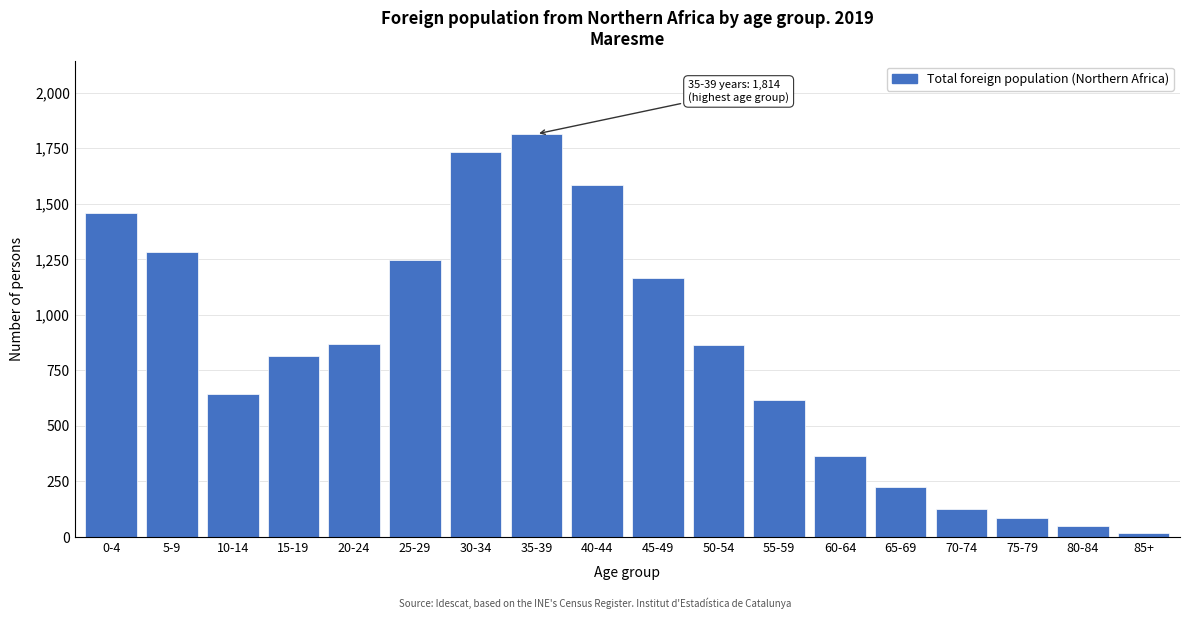

What is the ratio of the value at 10-14 to the value at 0-4?

0.4